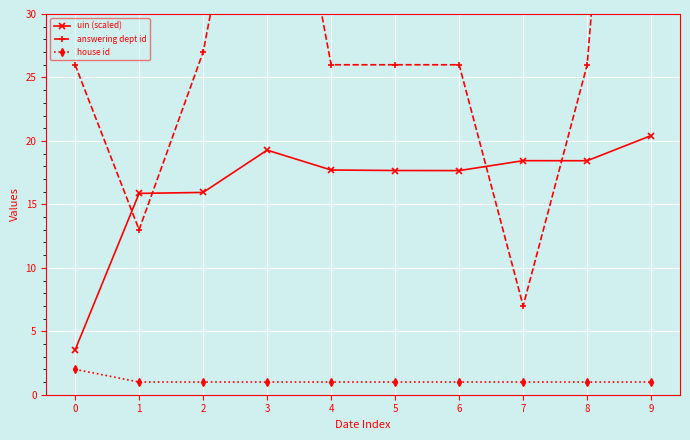

What is the difference between the maximum and minimum values in the answering dept id series?

81.0